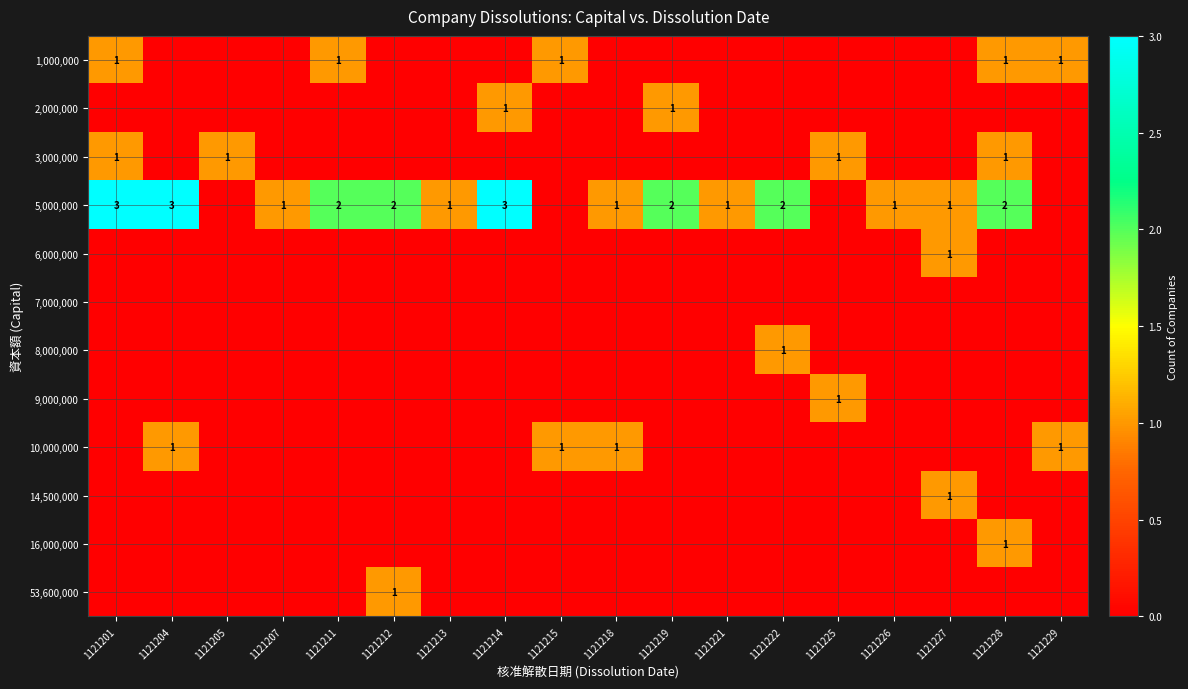

True or false: 5,000,000 has a value of 1 at 1121218.

True